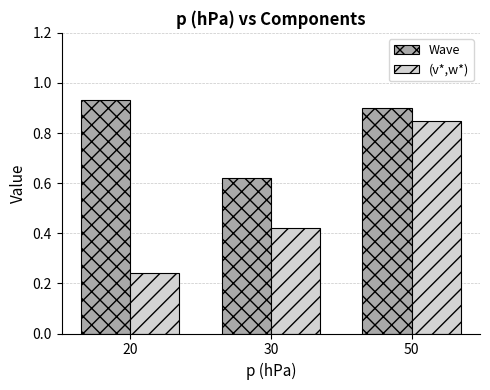

Where is Wave nearest to the value 0?

30